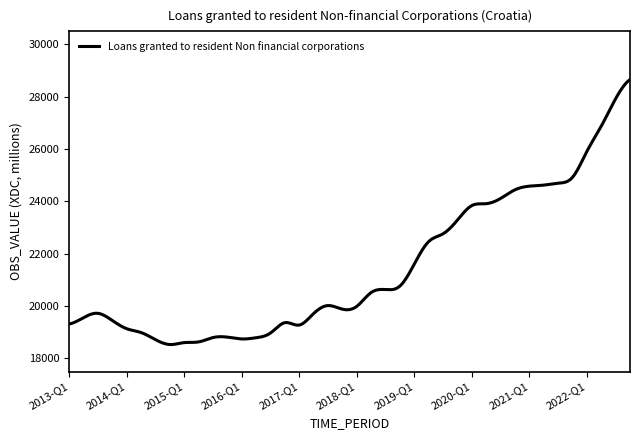

How many lines are shown in the chart?

1